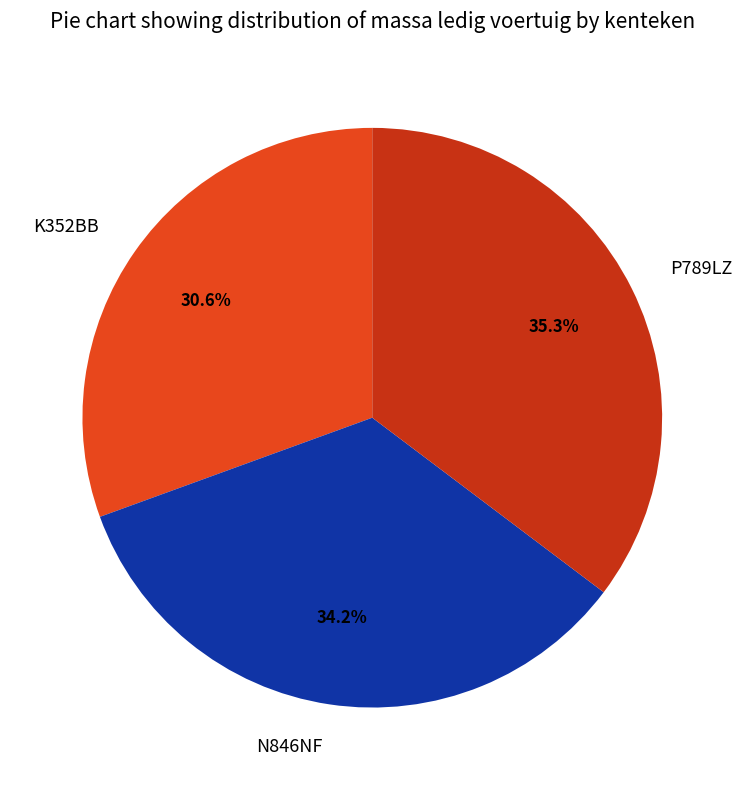

To the nearest percent, what is the average slice percentage?

33%